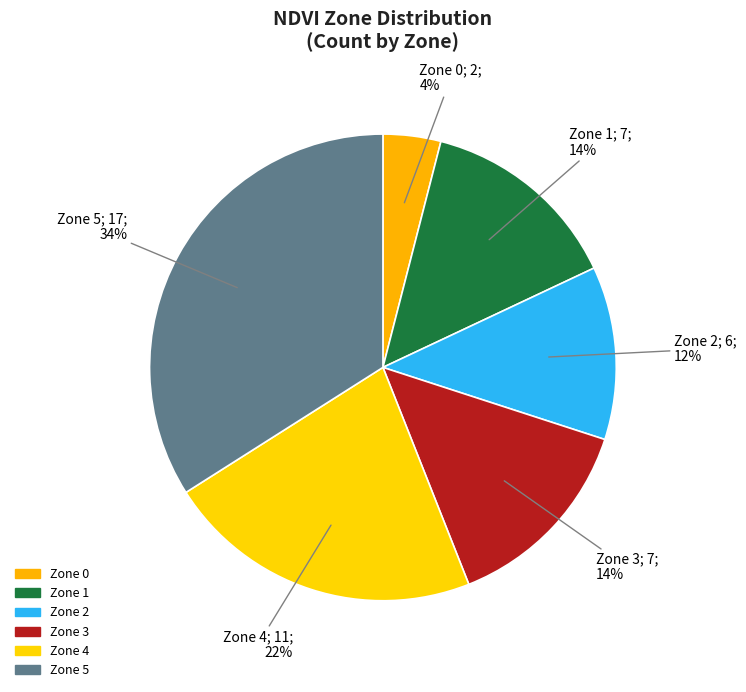

What percentage is the Zone 0 slice, to the nearest percent?

4%